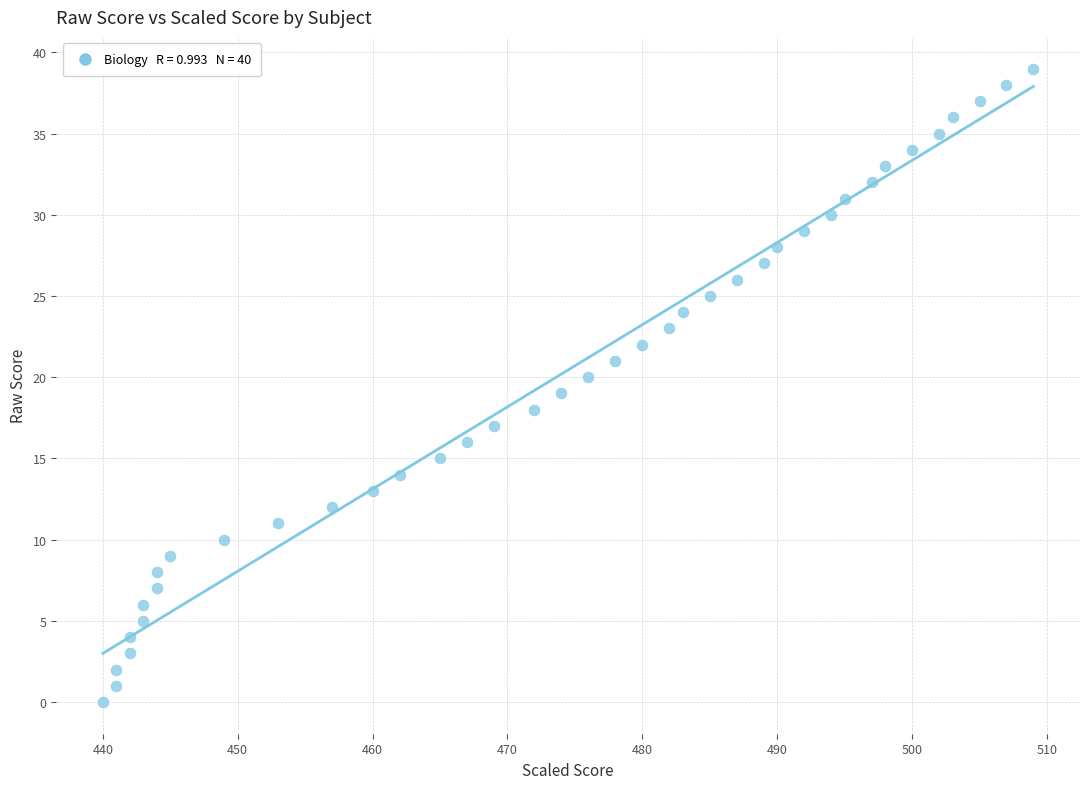

What is the range of Y values (max minus min)?

39